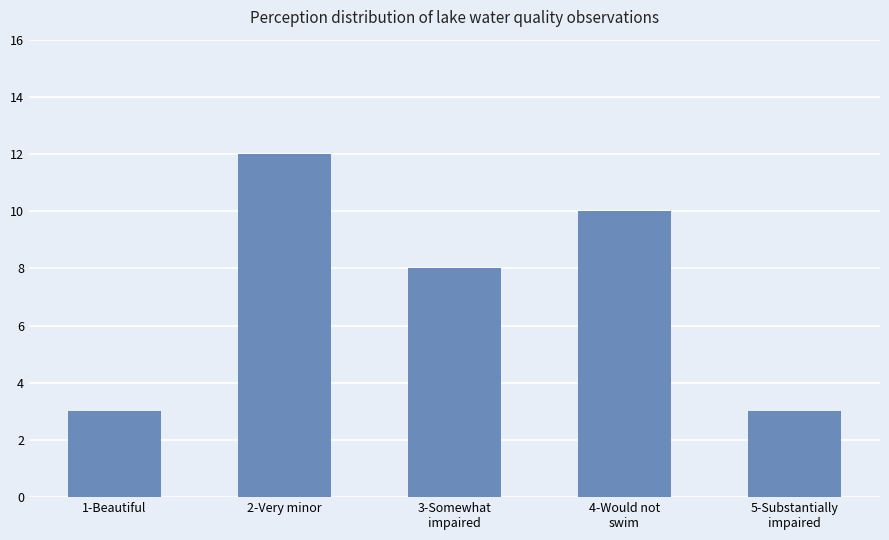

Where is the data nearest to the value 7?

3-Somewhat
impaired